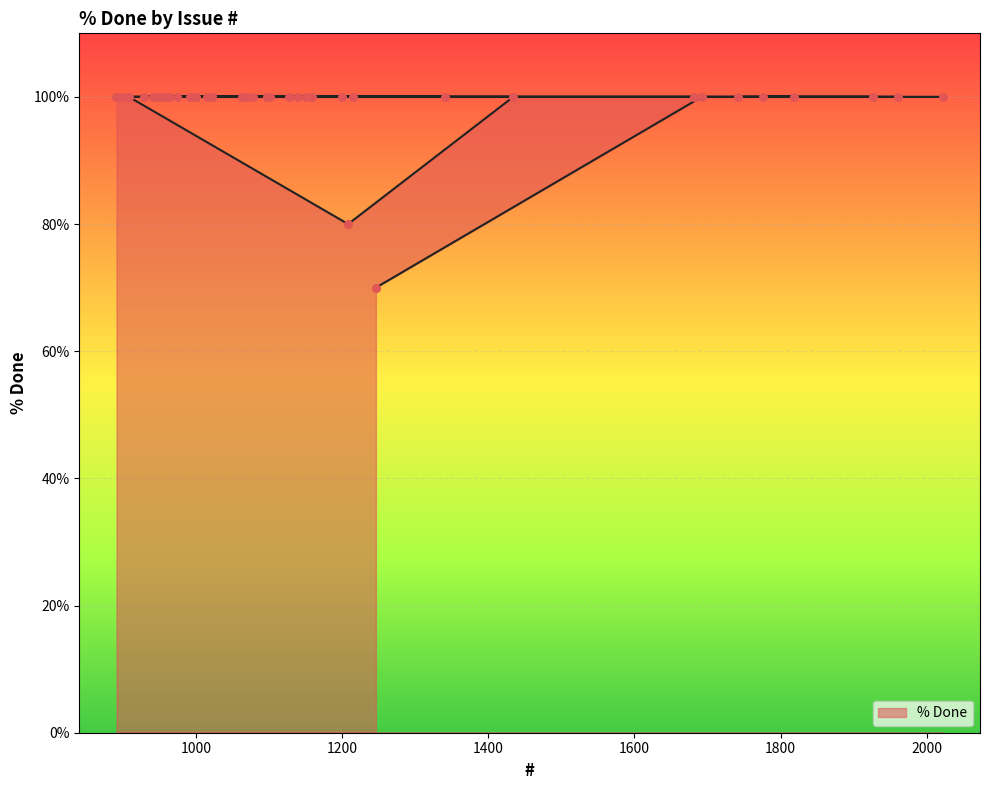

Which has a higher value, 992 or 1742?

992